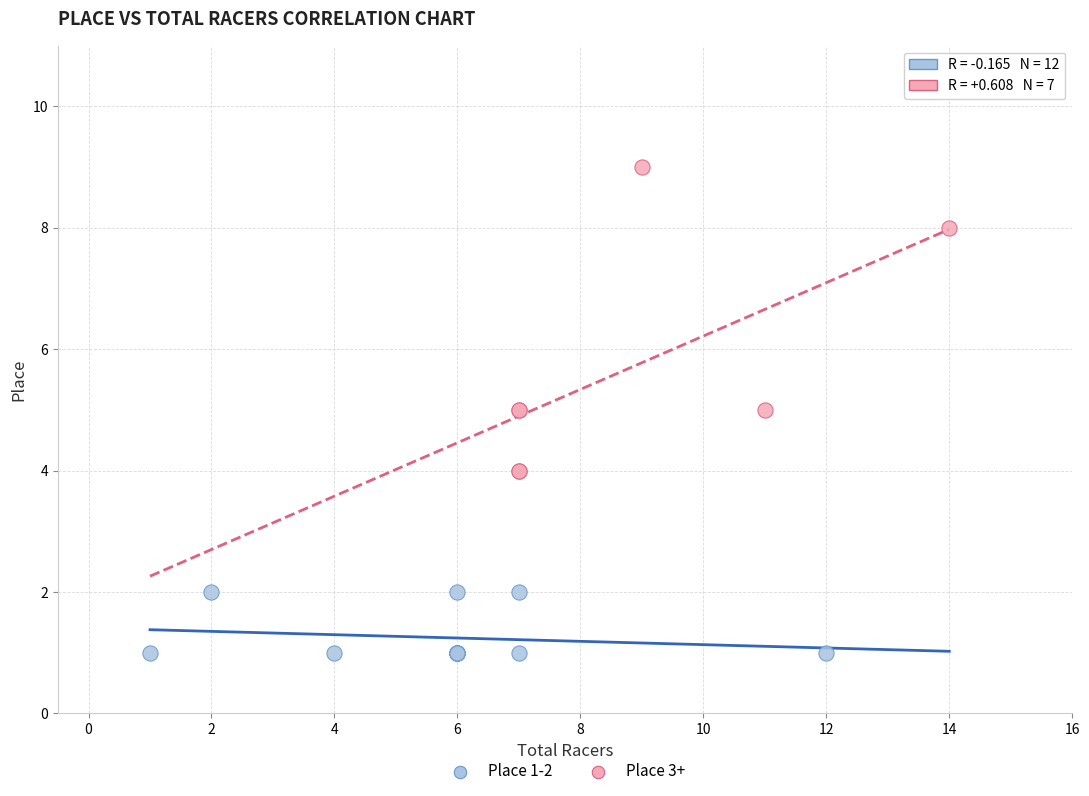

Which series contains the highest Y value?

Place 3+